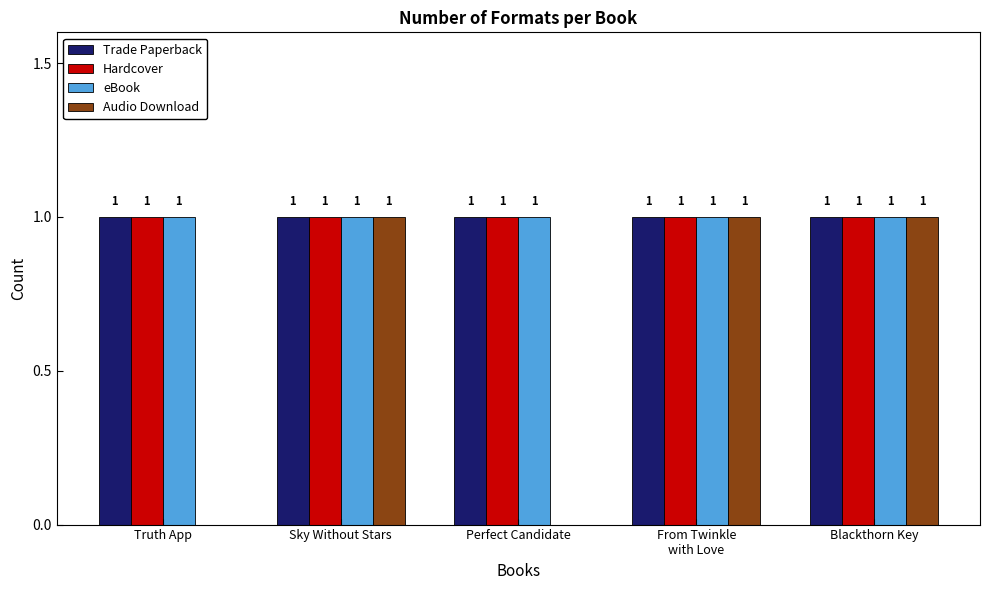

Reading left to right, list all the values displayed in this chart.

Trade Paperback: Truth App=1	Sky Without Stars=1	Perfect Candidate=1	From Twinkle
with Love=1	Blackthorn Key=1
Hardcover: Truth App=1	Sky Without Stars=1	Perfect Candidate=1	From Twinkle
with Love=1	Blackthorn Key=1
eBook: Truth App=1	Sky Without Stars=1	Perfect Candidate=1	From Twinkle
with Love=1	Blackthorn Key=1
Audio Download: Truth App=0	Sky Without Stars=1	Perfect Candidate=0	From Twinkle
with Love=1	Blackthorn Key=1